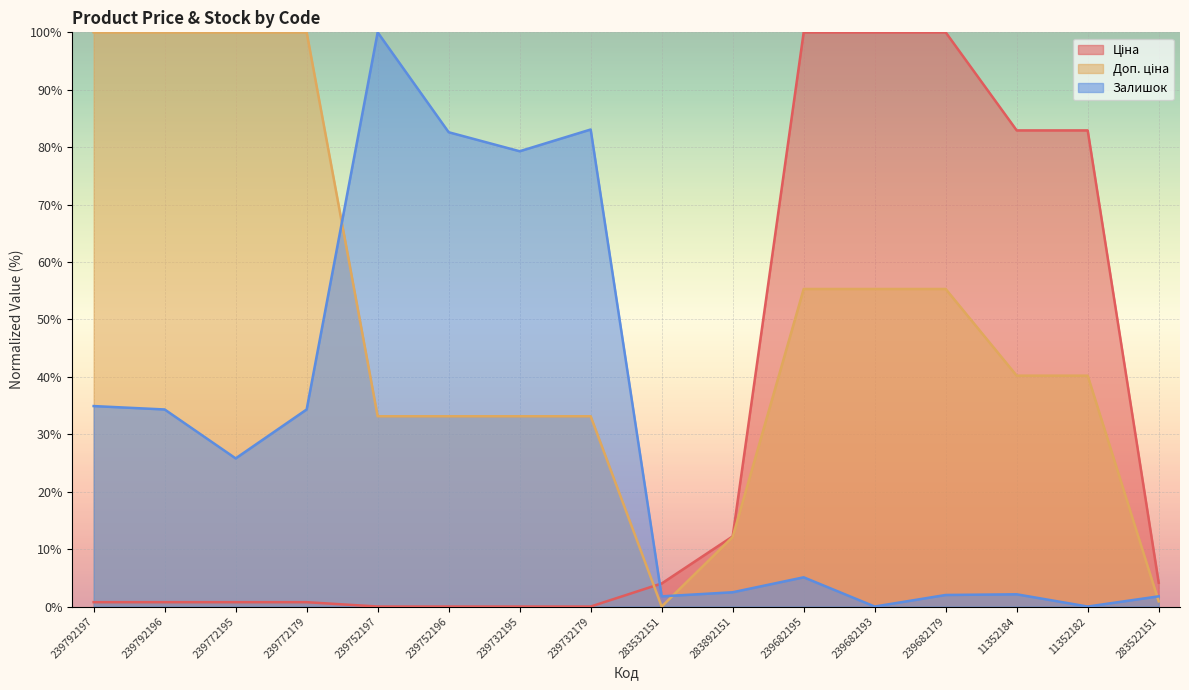

True or false: Доп. ціна and Ціна intersect in this chart.

True